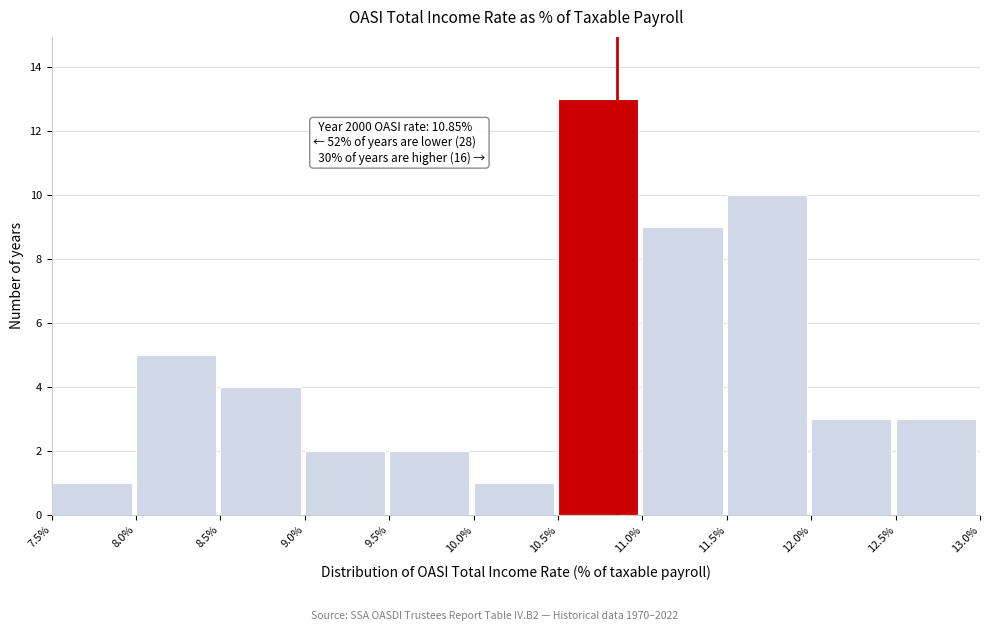

Which range on the x-axis has the tallest bar?

10.5% to 11.0%